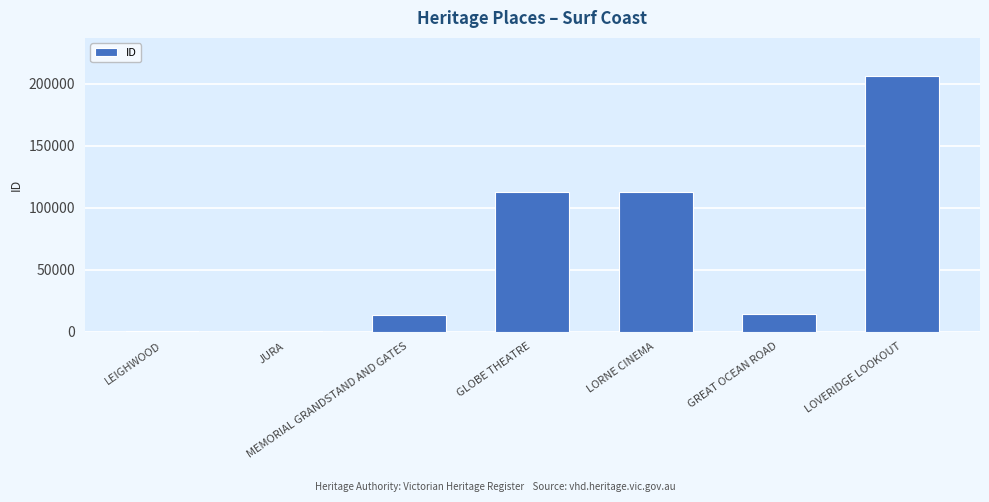

What is the sum of all values?

460414